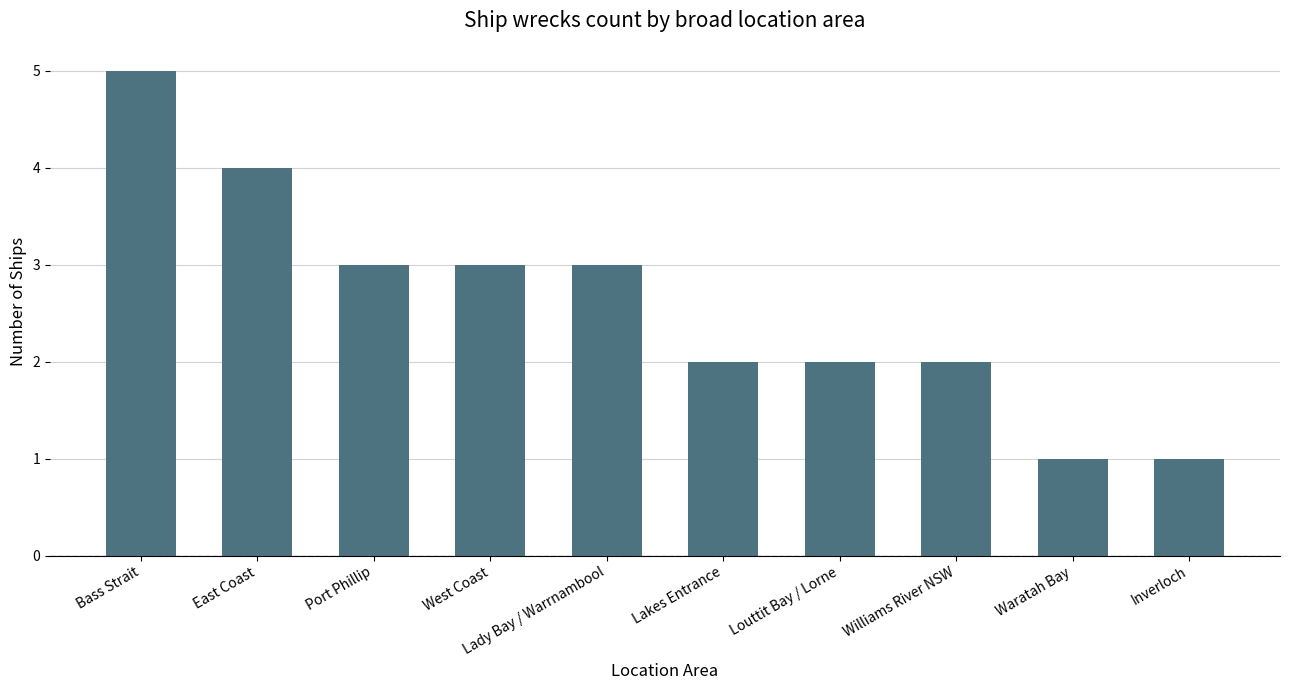

Between Louttit Bay / Lorne and East Coast, which is larger?

East Coast